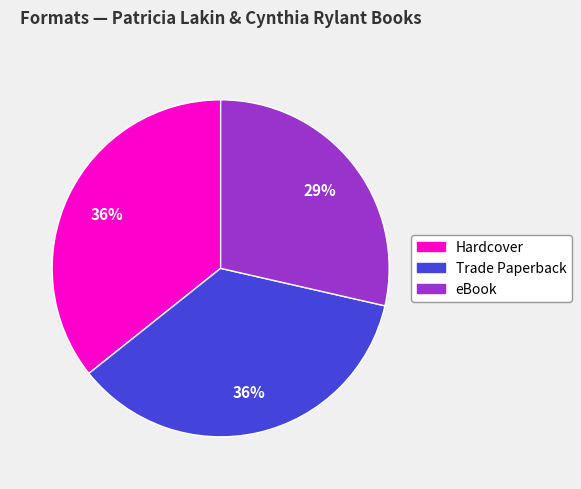

Is there any slice that represents more than half of the pie?

No